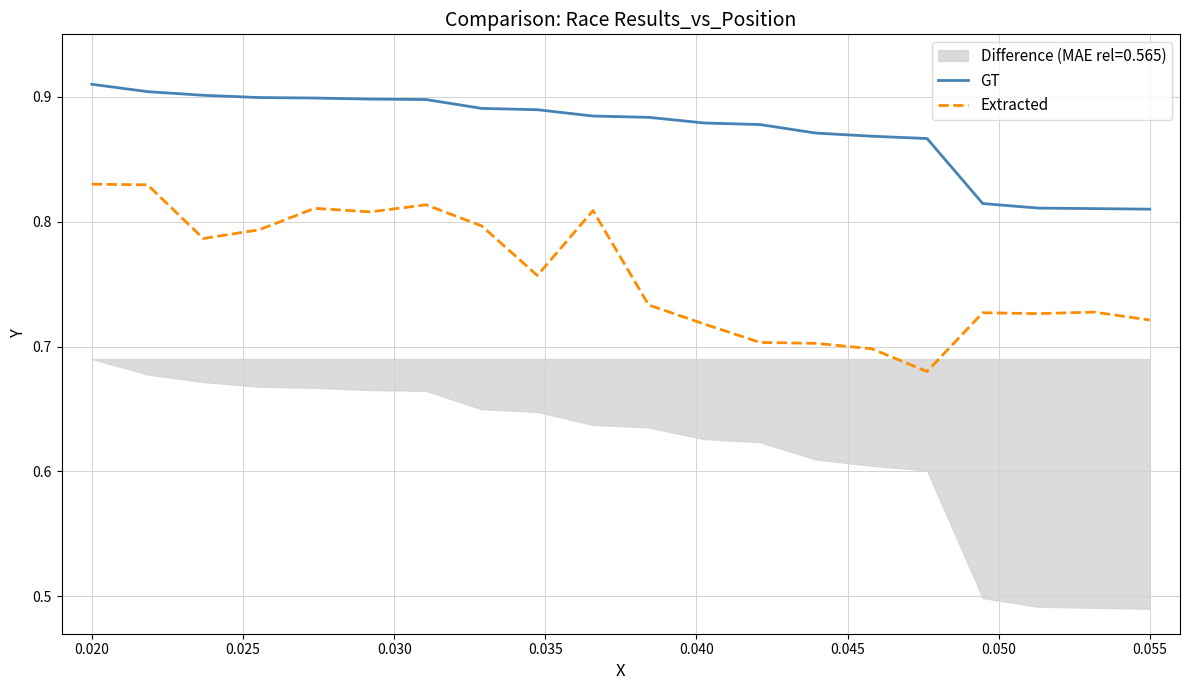

True or false: Extracted and GT intersect in this chart.

False